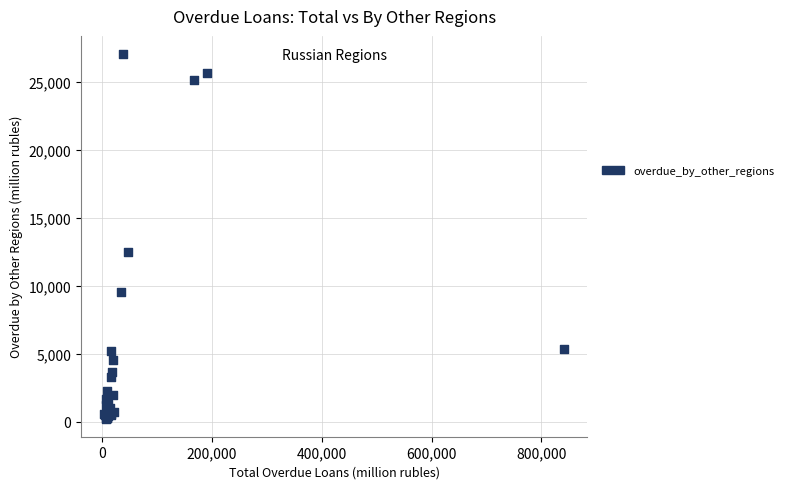

What Y value in the scatter plot is closest to 13637?

12454